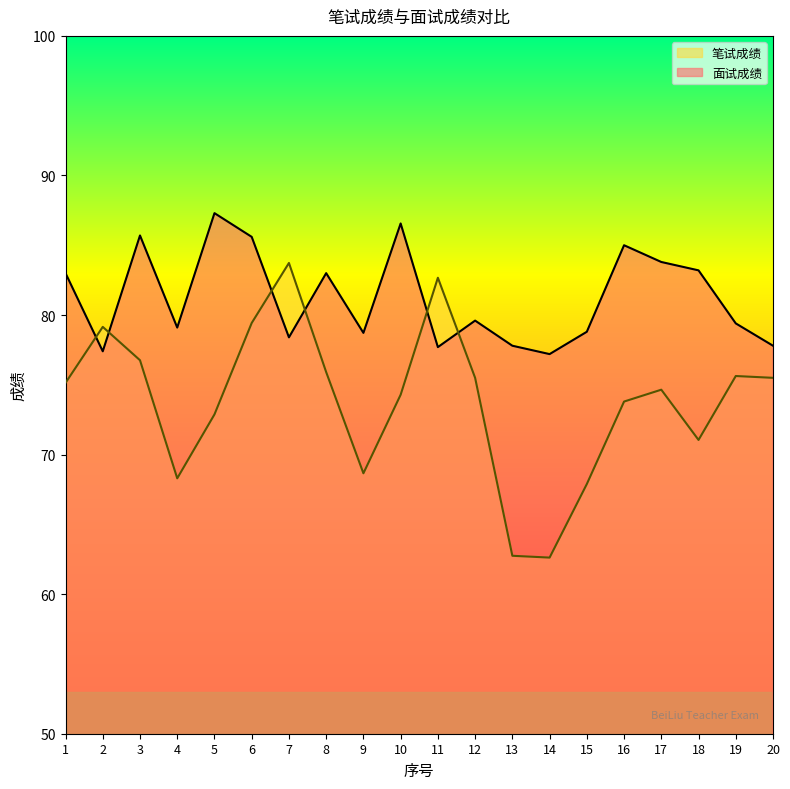

Reading left to right, transcribe all the data shown in this chart.

面试成绩: 83.0	77.4	85.7	79.1	87.3	85.6	78.4	83.0	78.7	86.6	77.7	79.6	77.8	77.2	78.8	85.0	83.8	83.2	79.4	77.8
笔试成绩: 75.1	79.2	76.8	68.3	72.9	79.4	83.7	75.9	68.7	74.3	82.7	75.5	62.8	62.6	67.9	73.8	74.7	71.0	75.6	75.5